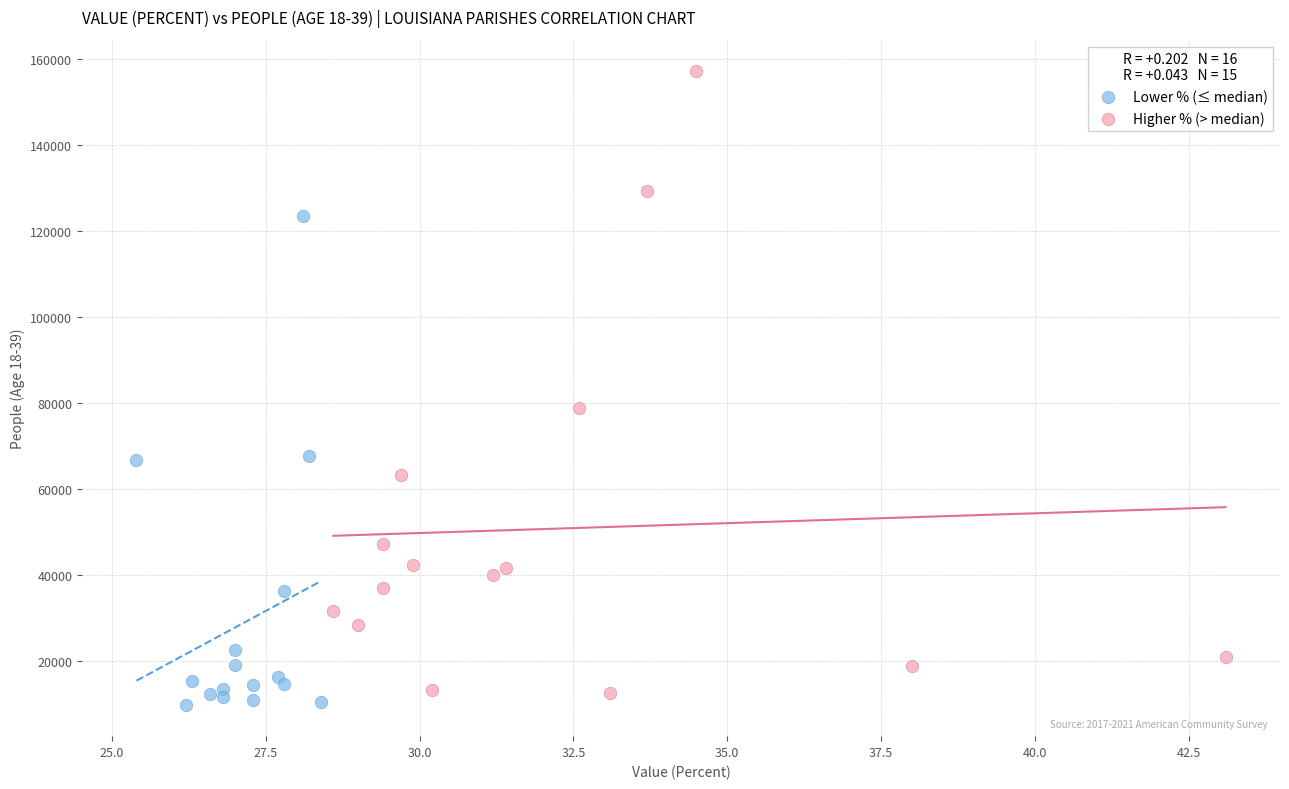

What are all the series names shown in the legend?

Lower % (≤ median), Higher % (> median)